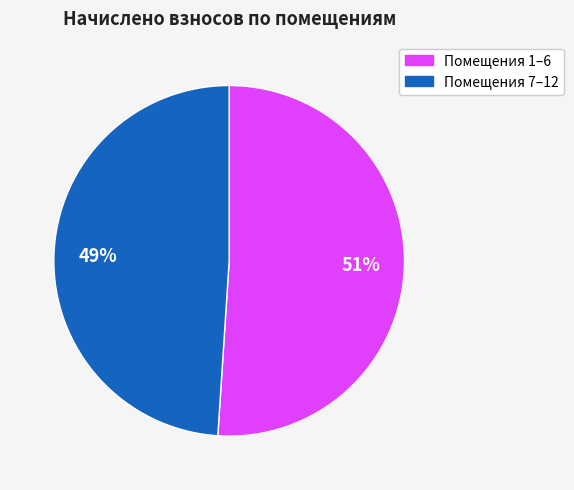

Rank the categories by value from lowest to highest.

Помещения 7–12, Помещения 1–6